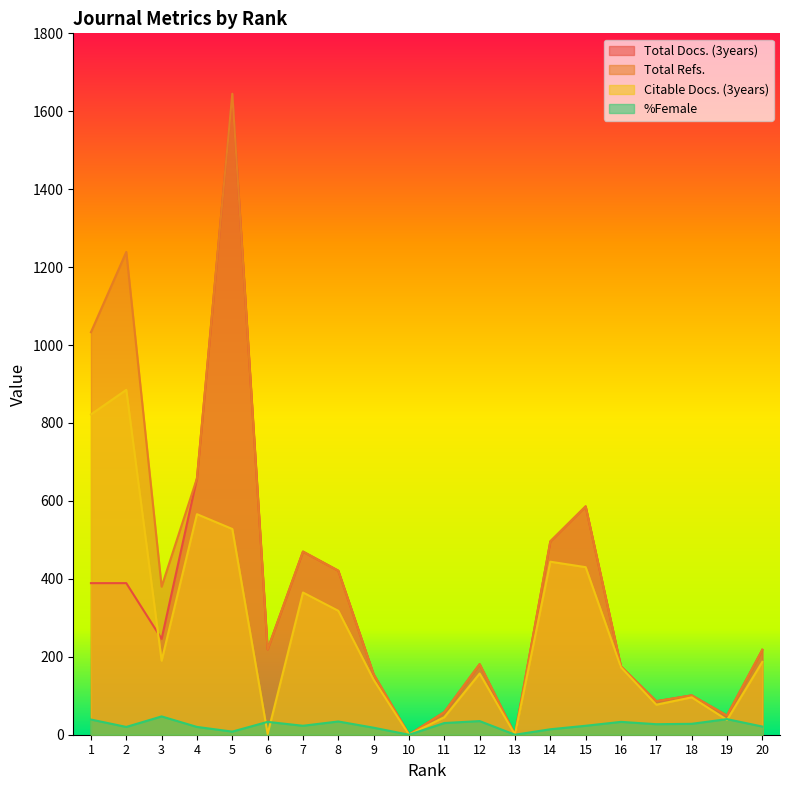

At 1, list the series in order from smallest to largest.

%Female, Total Docs. (3years), Citable Docs. (3years), Total Refs.